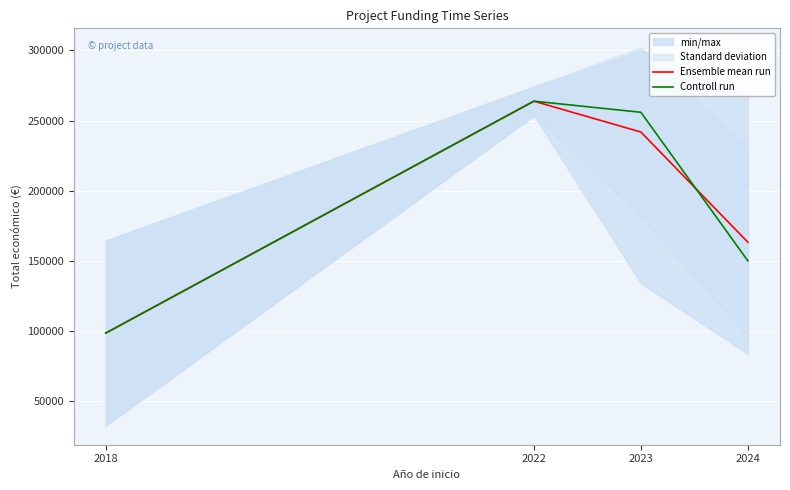

Which series has the largest total across all categories?

Controll run